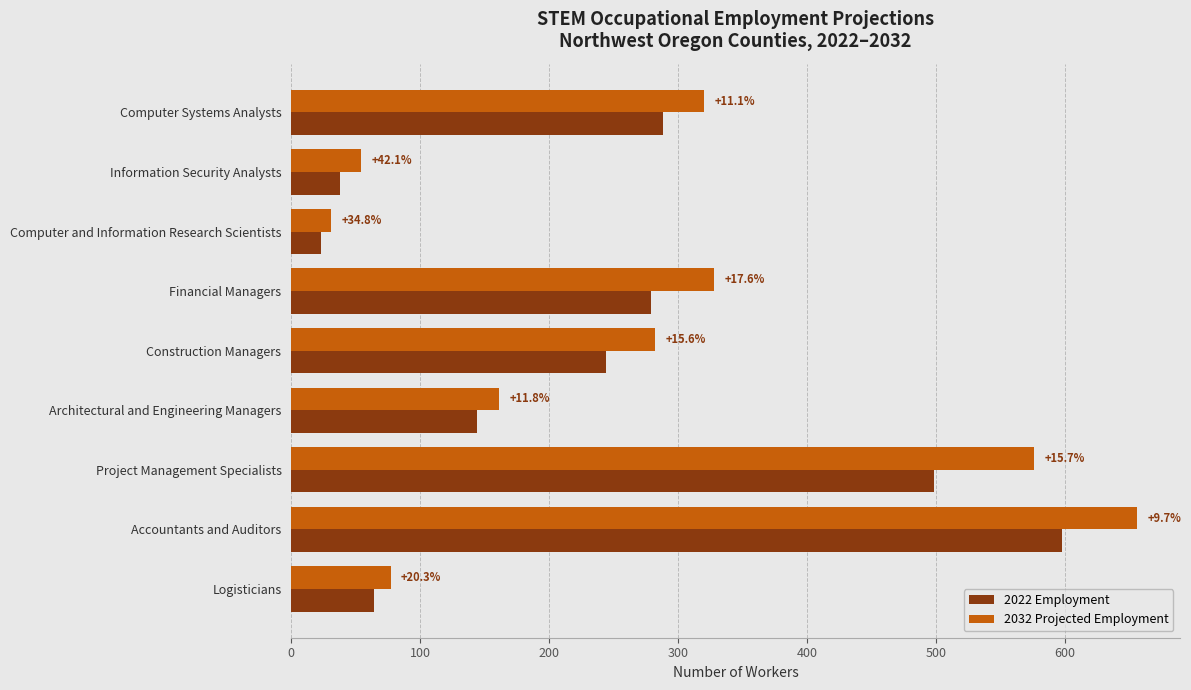

Reading right to left, extract all data points from this chart.

2022 Employment: 64	598	498	144	244	279	23	38	288
2032 Projected Employment: 77	656	576	161	282	328	31	54	320